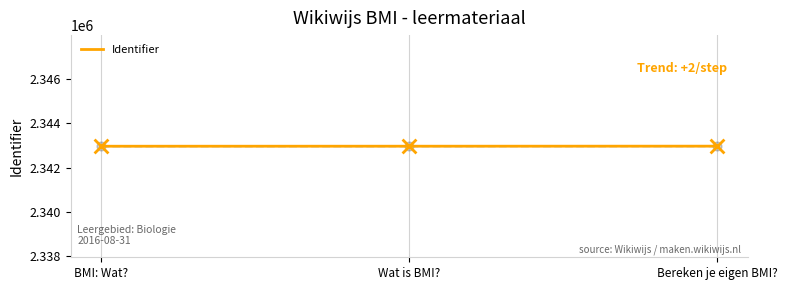

Between Wat is BMI? and Bereken je eigen BMI?, which is larger?

Bereken je eigen BMI?